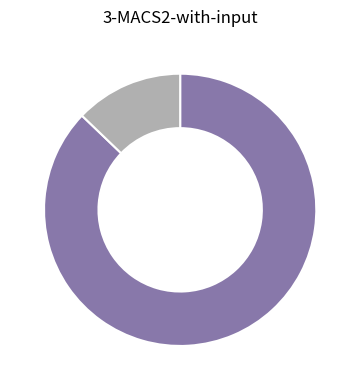

How many slices are in this pie chart?

2